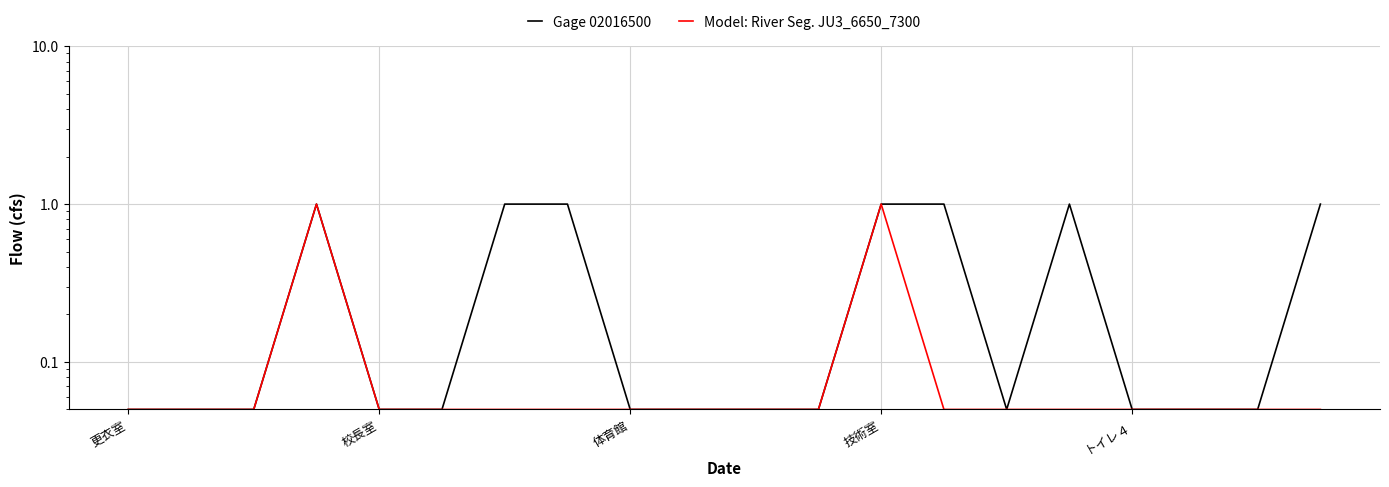

The value of Gage 02016500 at 17 is 0.1. True or false?

False